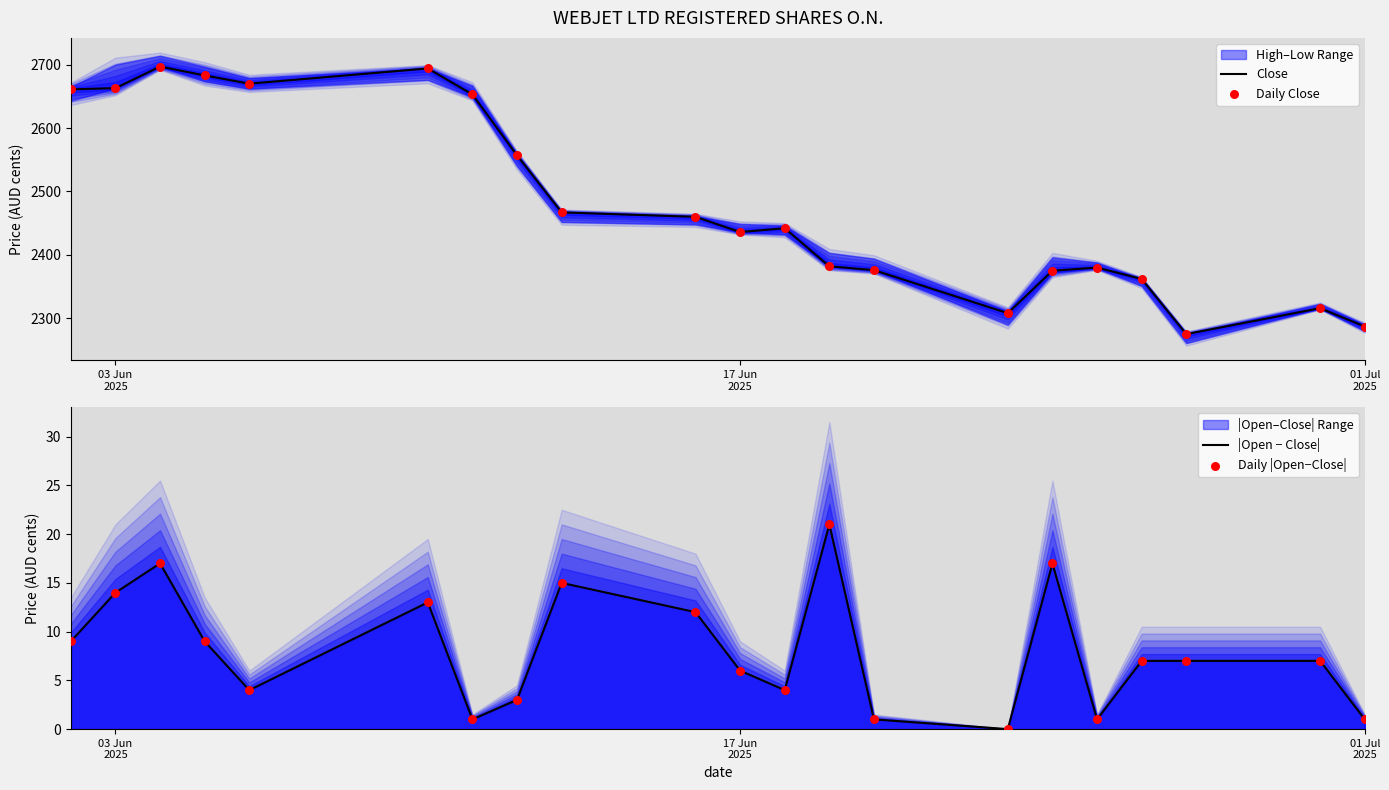

Which series has the largest total across all categories?

Close